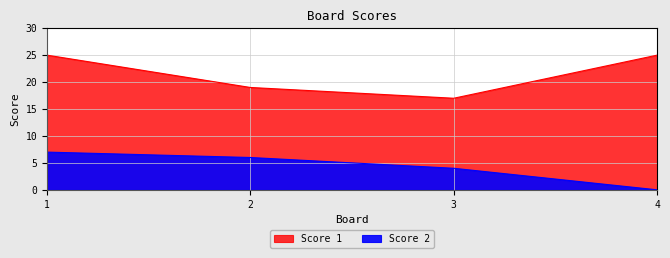

How many Score 2 values are between 4 and 7?

3